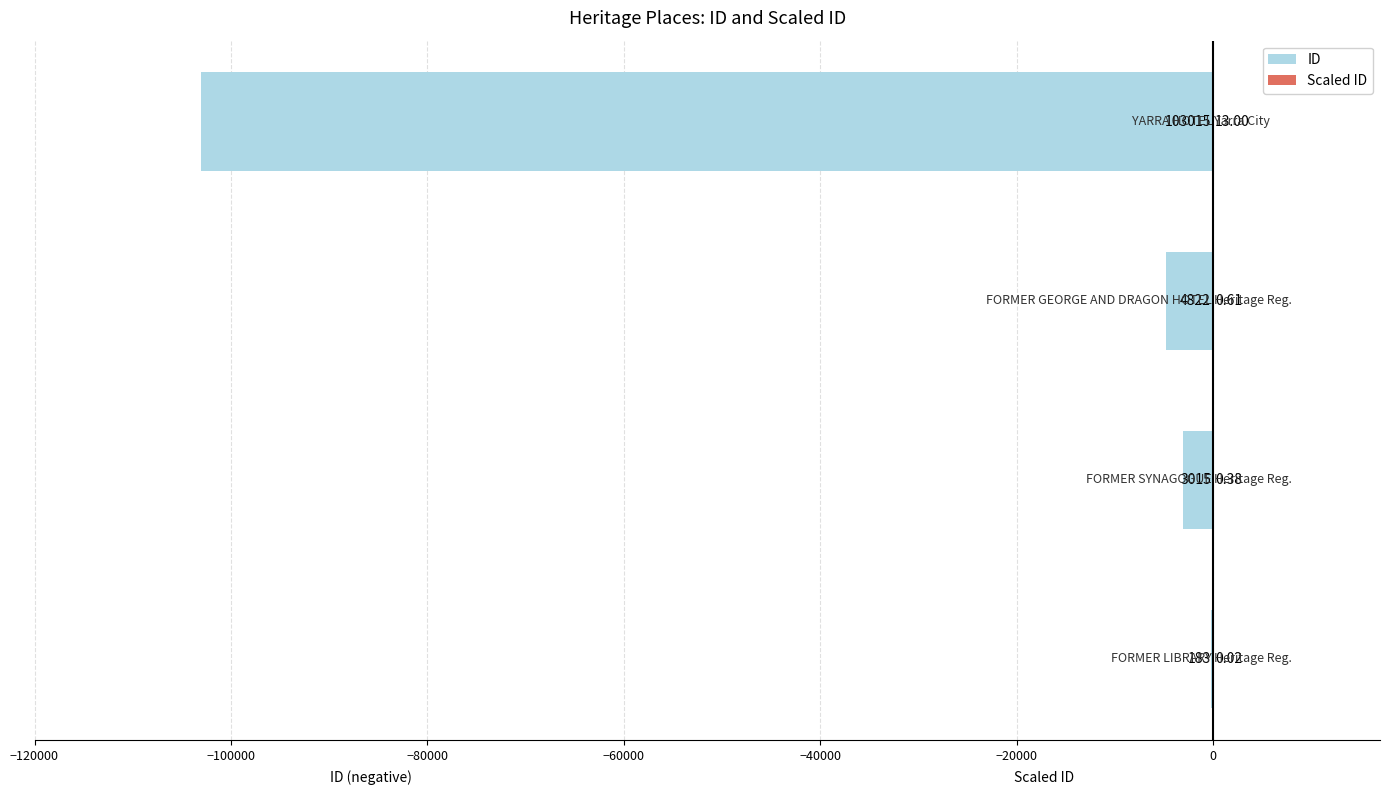

Reading left to right, transcribe all the data shown in this chart.

ID: −120000=-183.0	−100000=-3015.0	−80000=-4822.0	−60000=-103015.0
Scaled ID: −120000=0.0	−100000=0.4	−80000=0.6	−60000=13.0